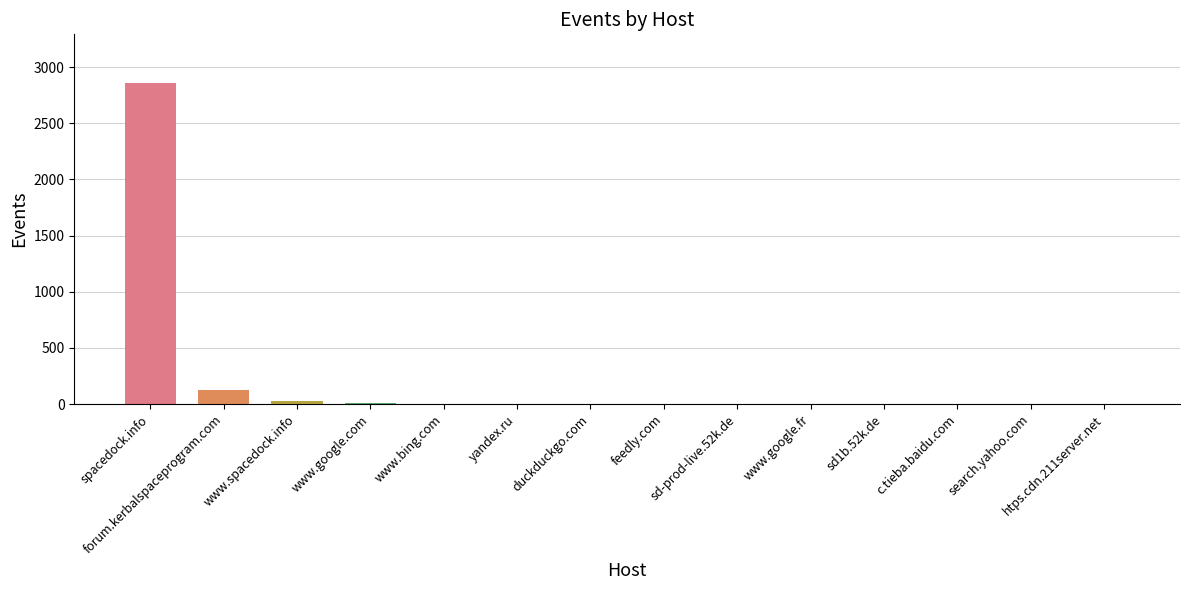

At which label is the value closest to 1431?

forum.kerbalspaceprogram.com